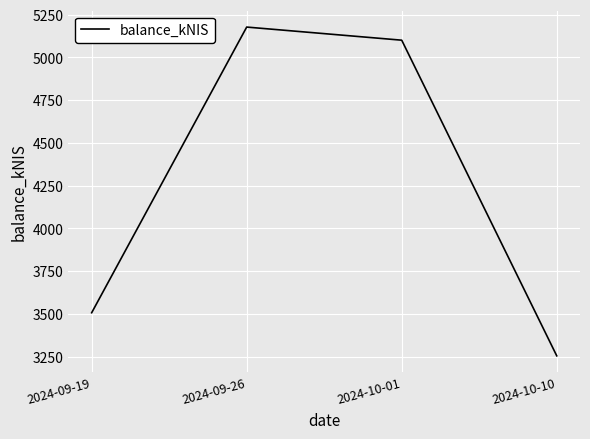

What is the smallest value displayed?

3254.7